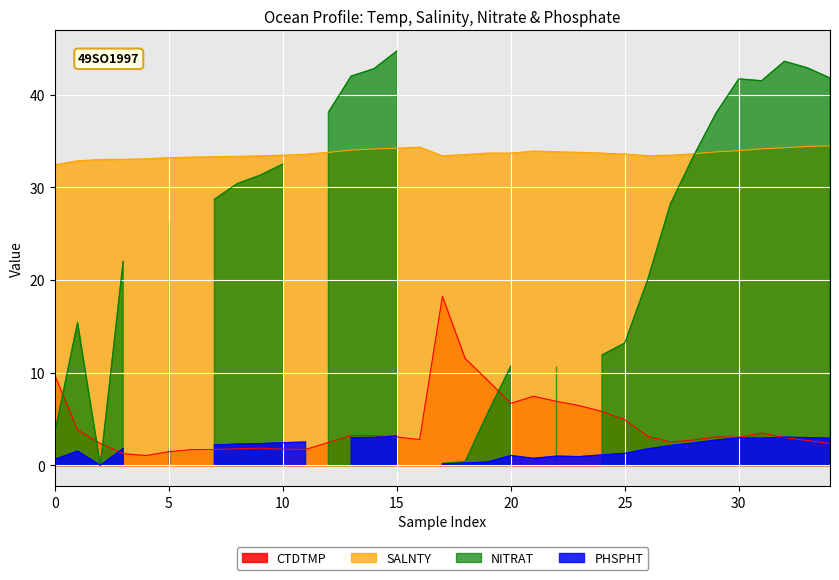

True or false: SALNTY and CTDTMP intersect in this chart.

False